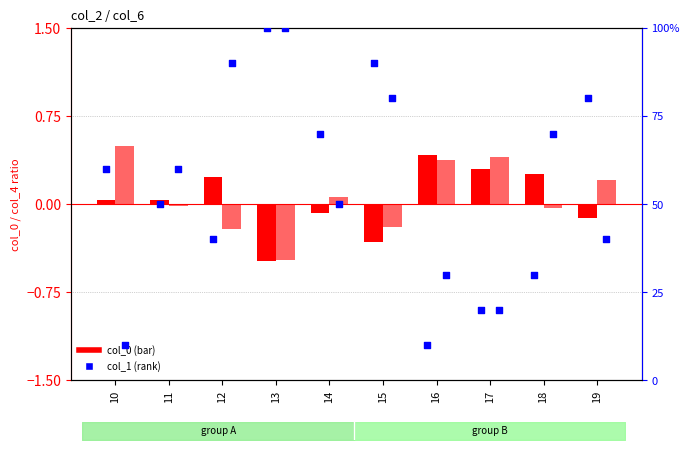

Which series reaches the minimum Y coordinate?

col_0